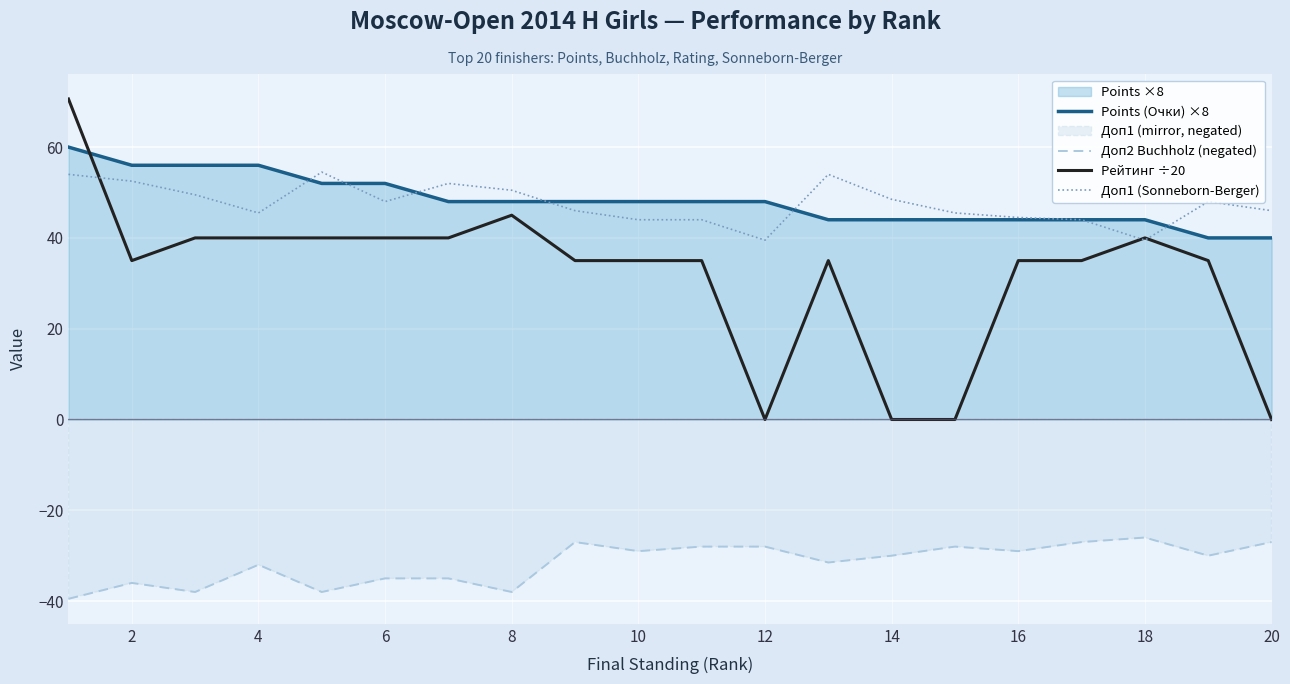

What is the maximum value for Доп2 Buchholz (negated)?

-26.0